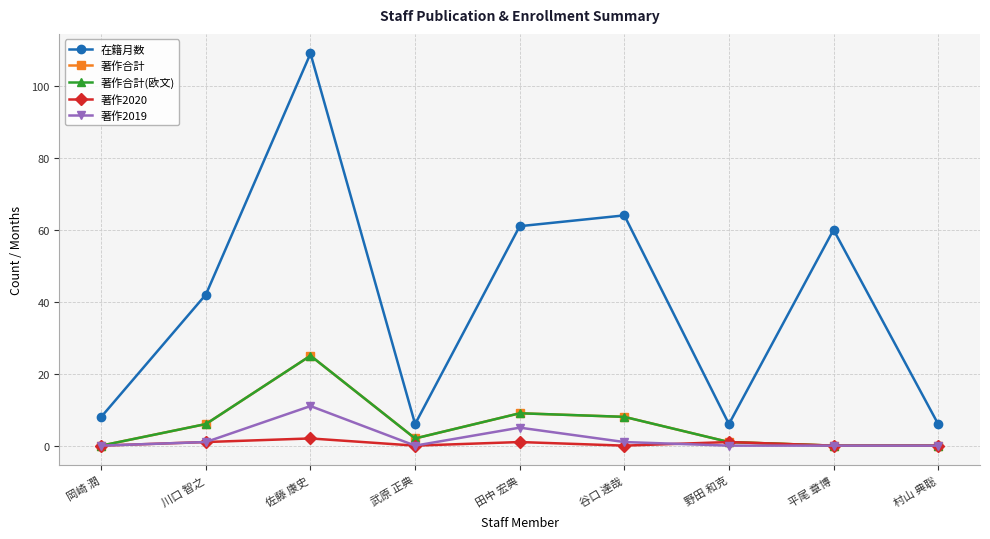

What is the sum of the 著作合計(欧文) values at 村山 典聡 and 谷口 達哉?

8